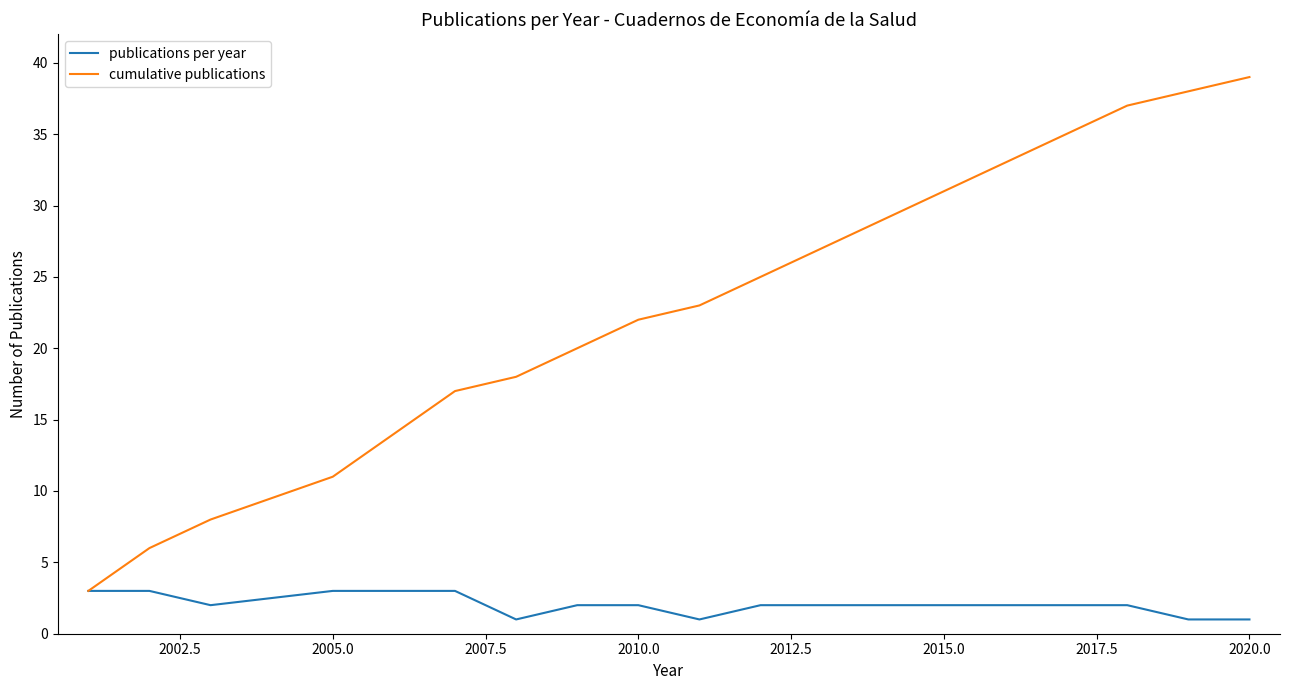

Which series has the widest spread of values?

cumulative publications